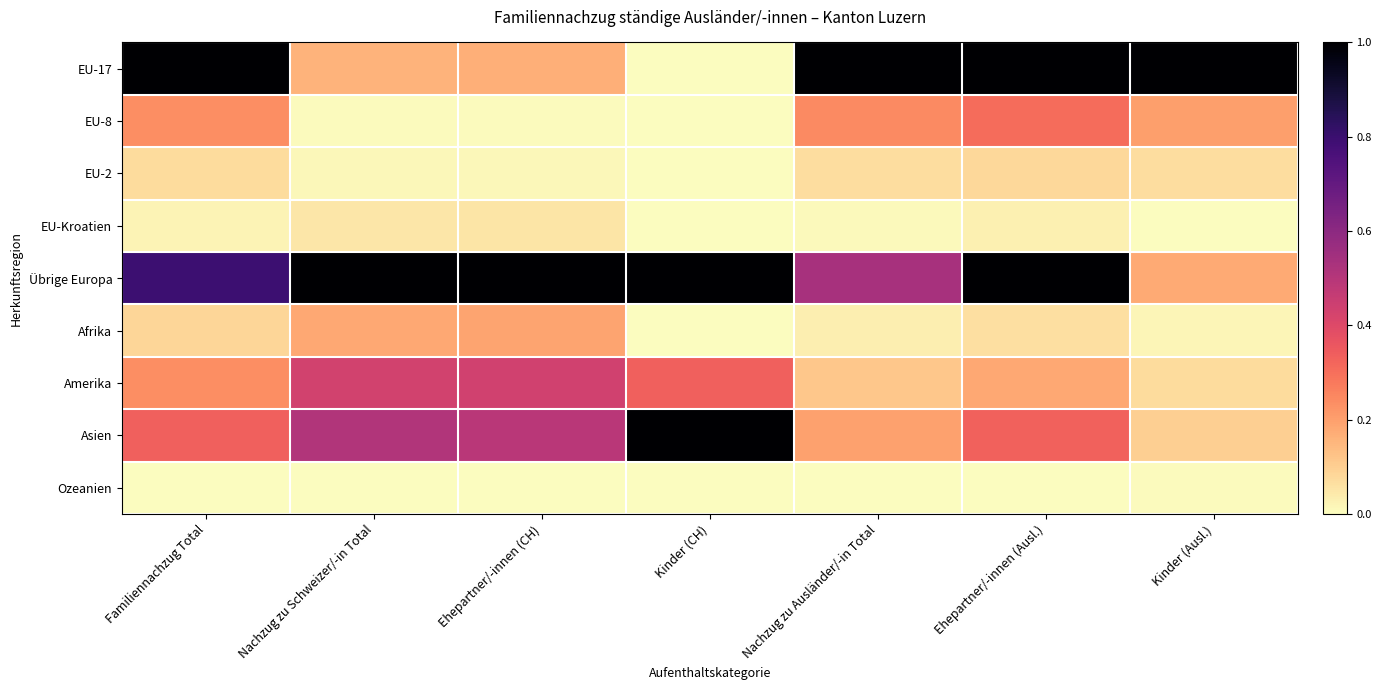

Rank the series at Kinder (CH) from lowest to highest value.

EU-17, EU-8, EU-2, EU-Kroatien, Afrika, Ozeanien, Amerika, Übrige Europa, Asien